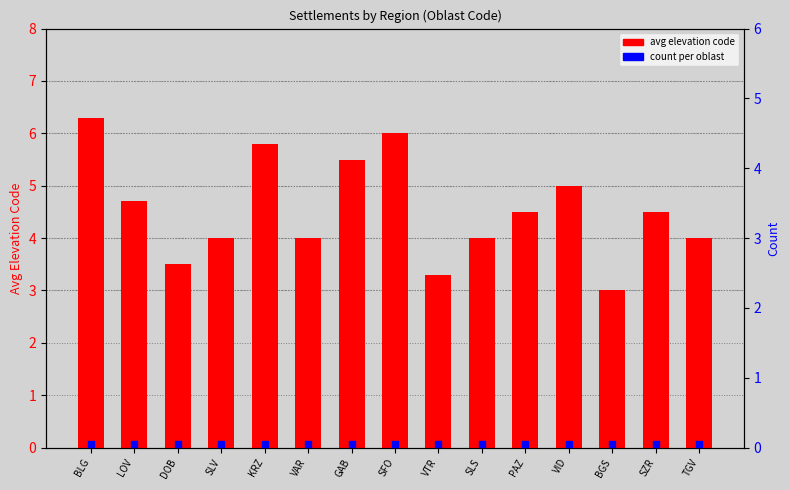

At how many categories does at least one series exceed 2?

15